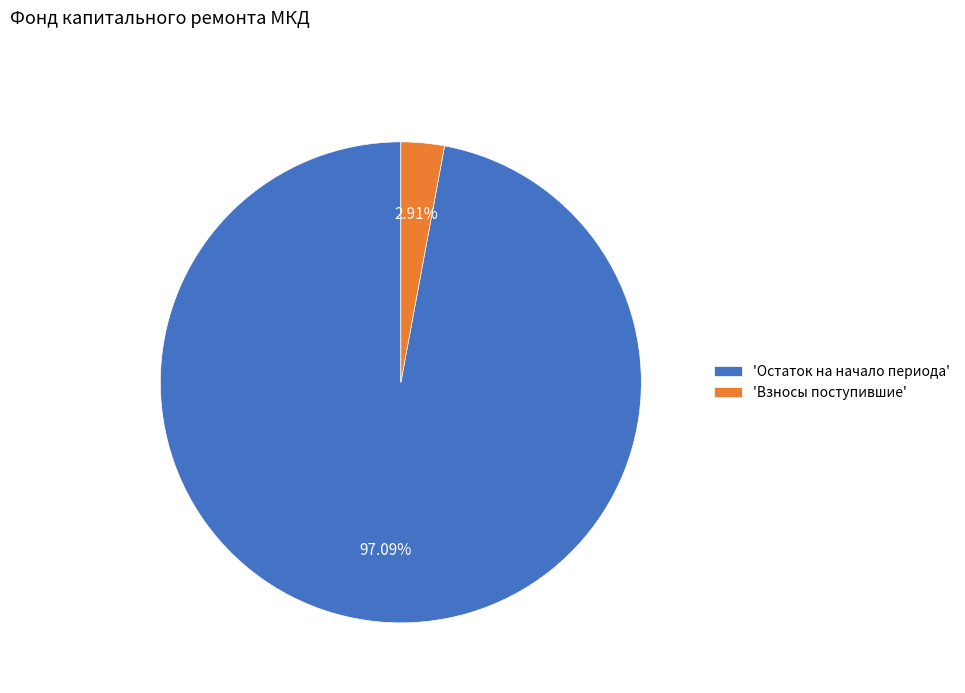

Combined, do 'Взносы поступившие' and 'Остаток на начало периода' account for over 50%?

Yes